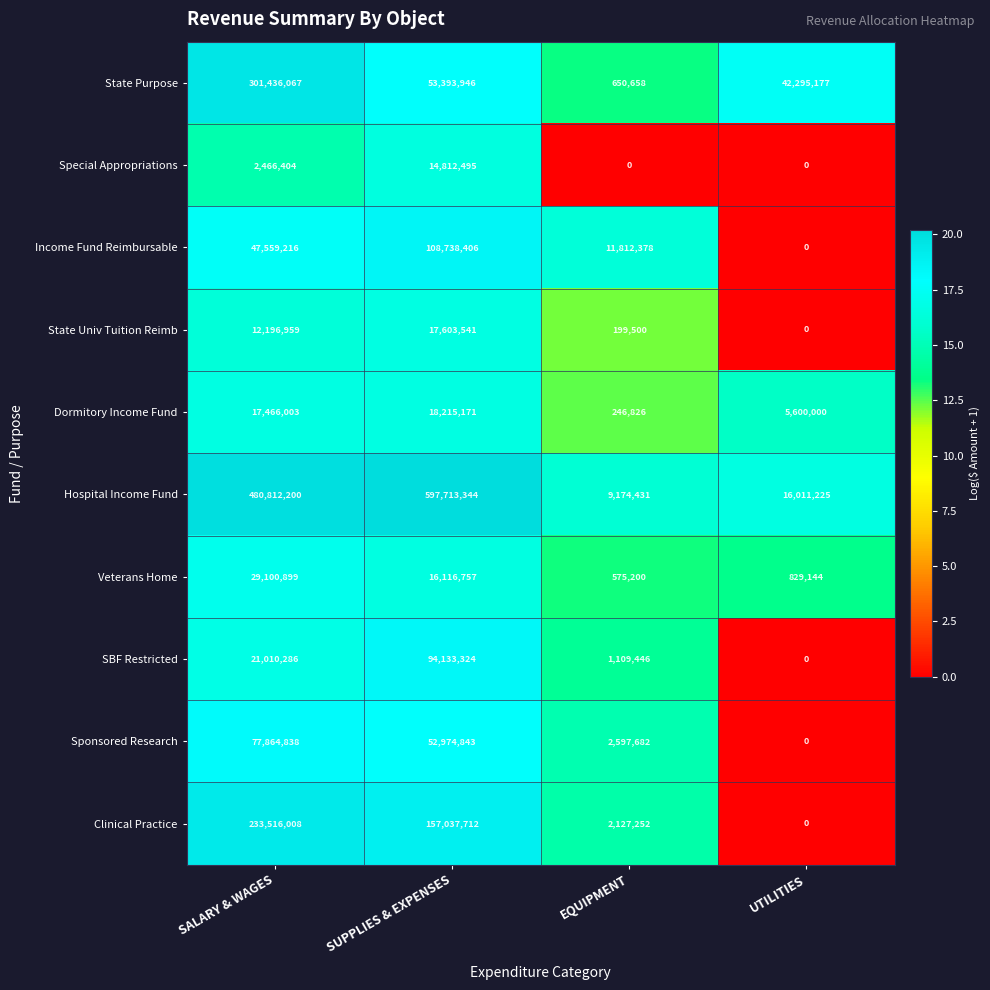

The value of Special Appropriations at SUPPLIES & EXPENSES is 20985243. True or false?

False